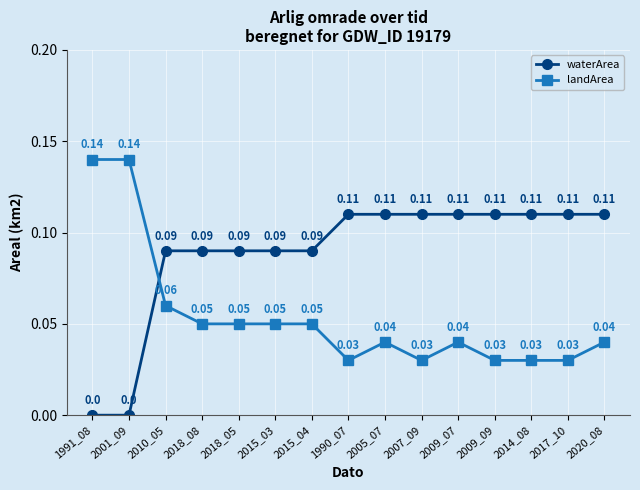

List the series in order of their peak value, highest first.

landArea, waterArea